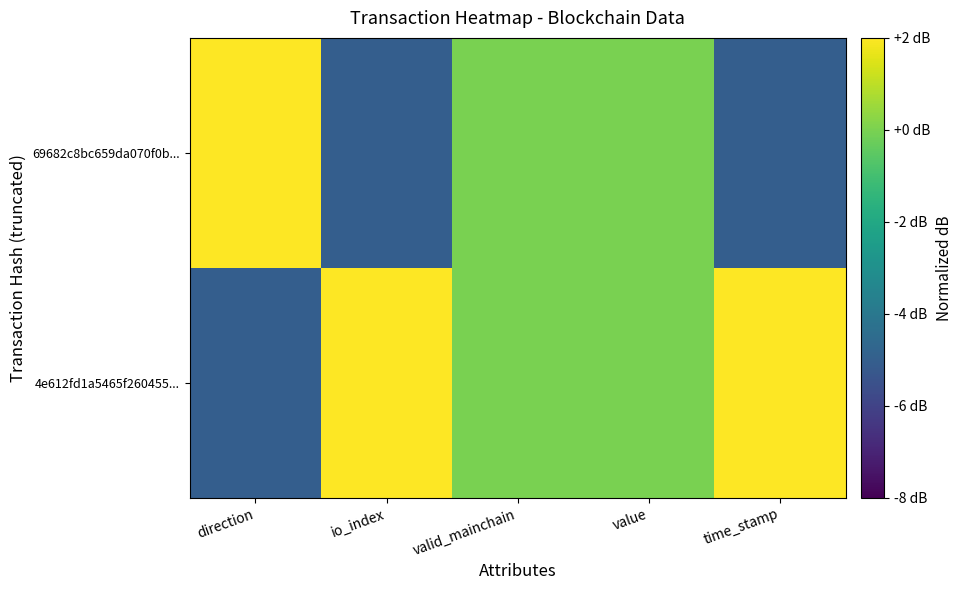

Reading left to right, transcribe all the data shown in this chart.

4e612fd1a5465f260455...: direction=-5	io_index=5	valid_mainchain=0	value=0	time_stamp=5
69682c8bc659da070f0b...: direction=5	io_index=-5	valid_mainchain=0	value=0	time_stamp=-5